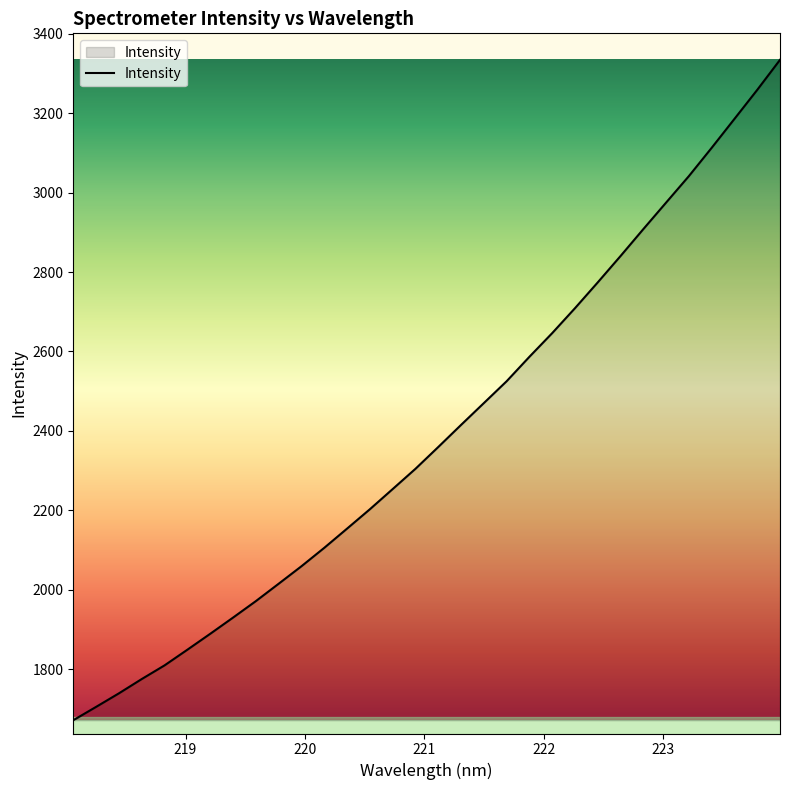

Does the chart display data point markers on the line(s)?

No